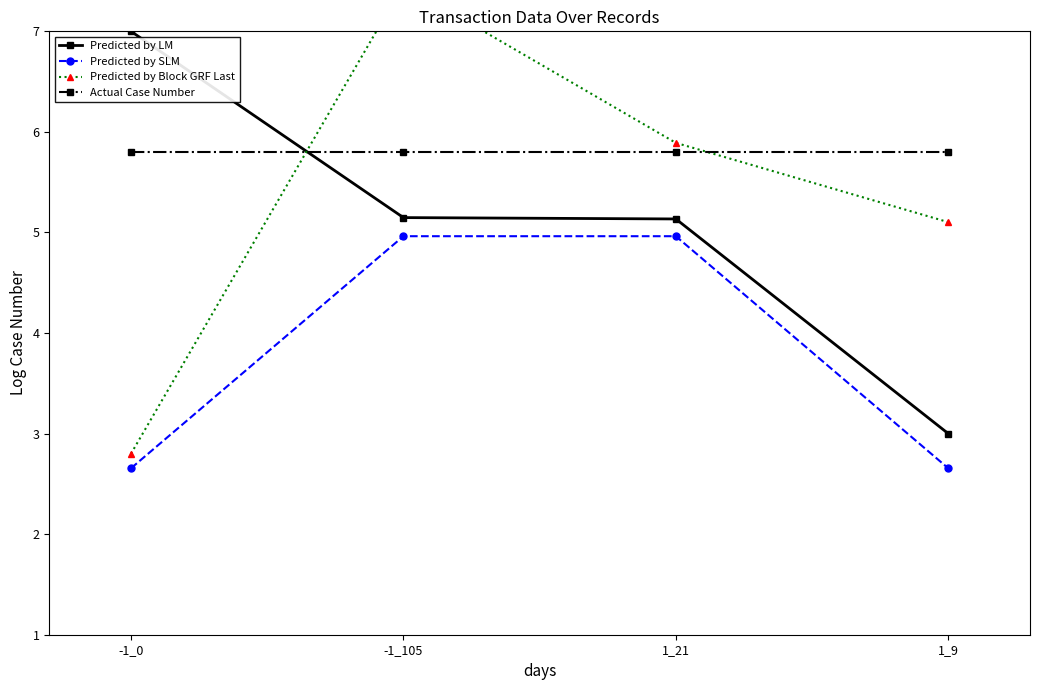

The Predicted by Block GRF Last series shows 5.9 at 1_21. True or false?

True